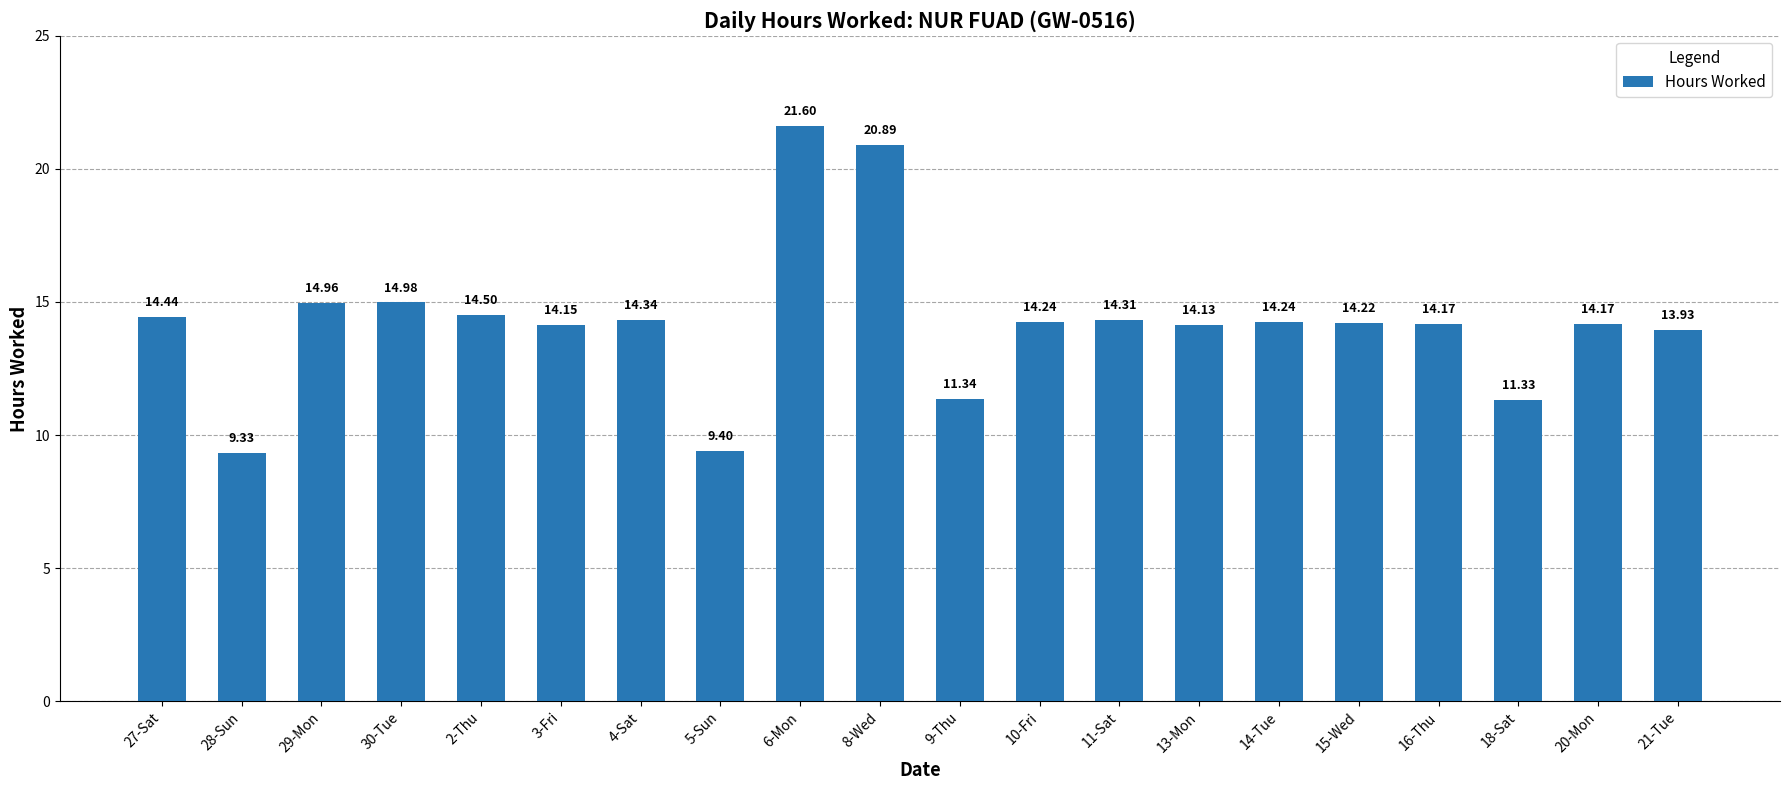

What is the average value?

14.2